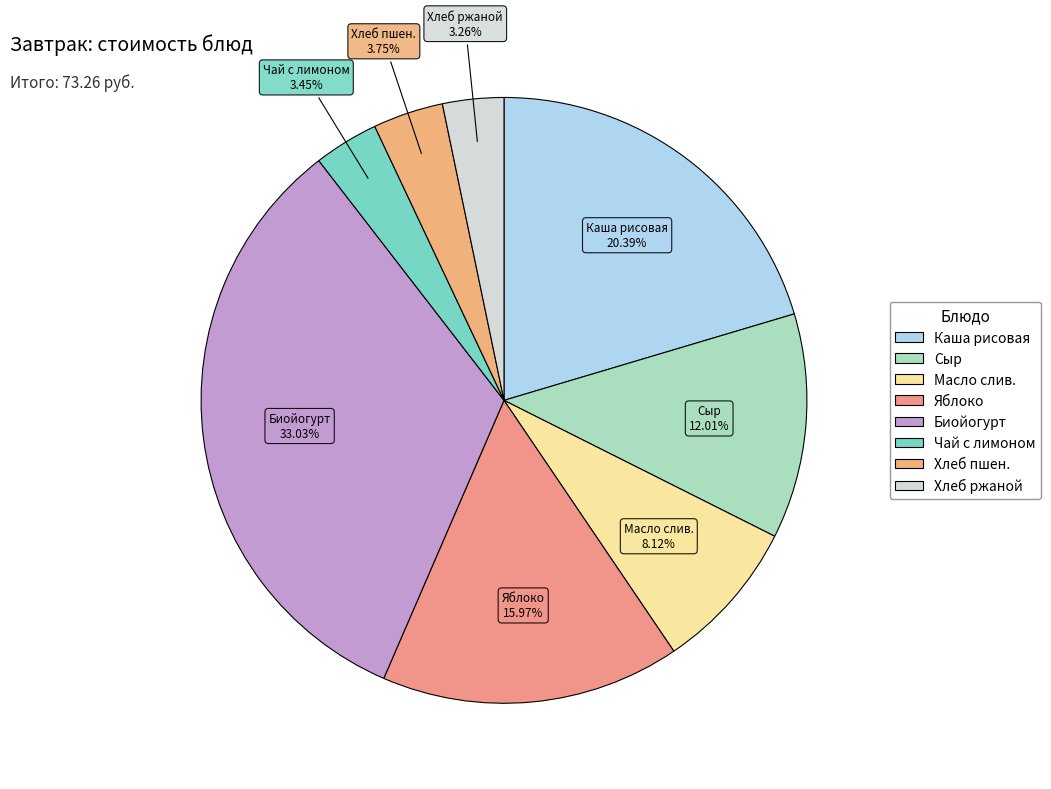

Between Хлеб ржаной and Биойогурт, which is larger?

Биойогурт